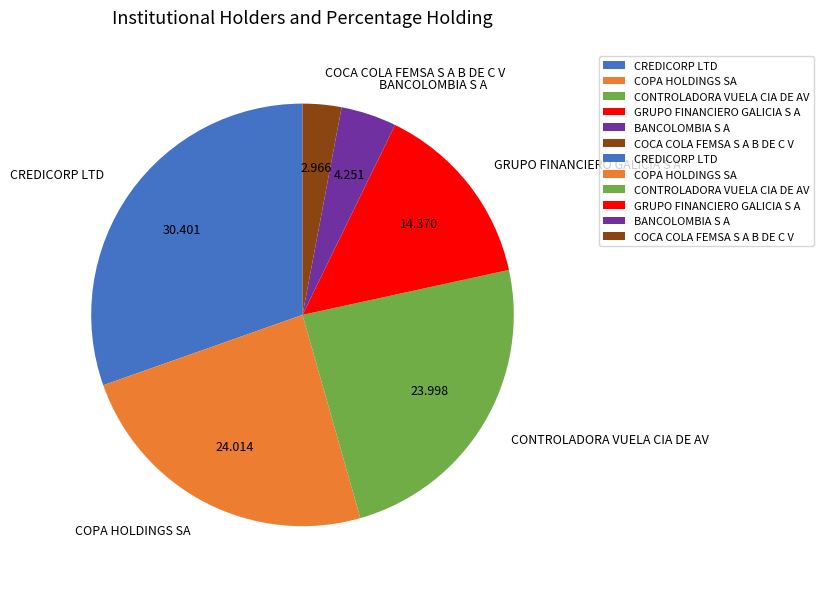

How many segments does this pie chart have?

6